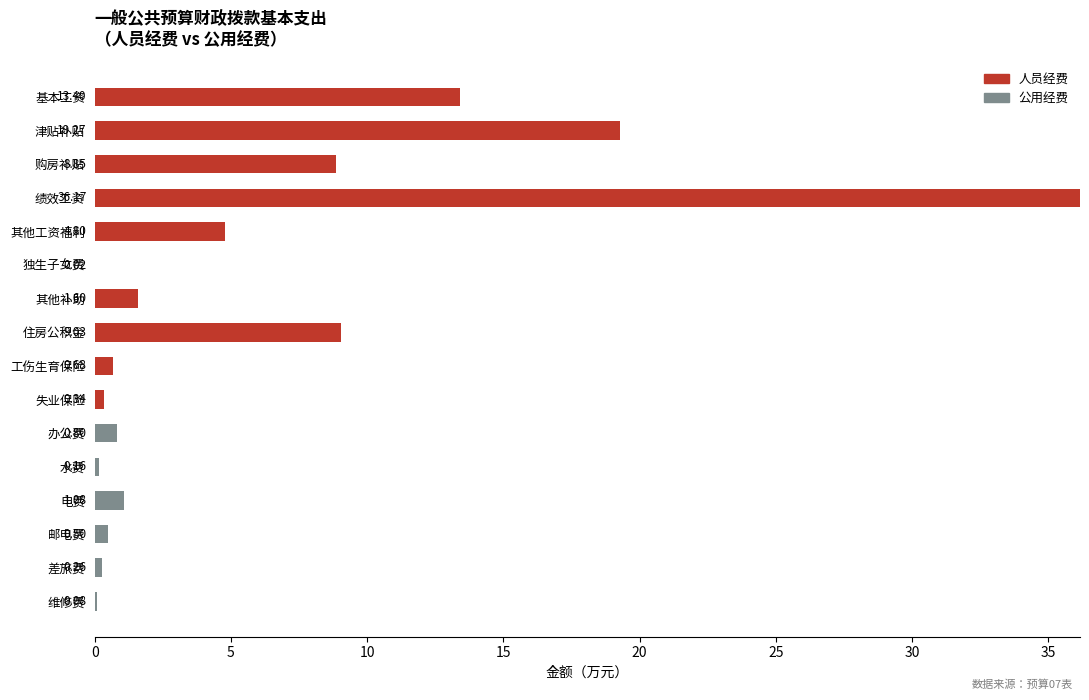

Which category has the highest value in the 人员经费 series?

绩效工资